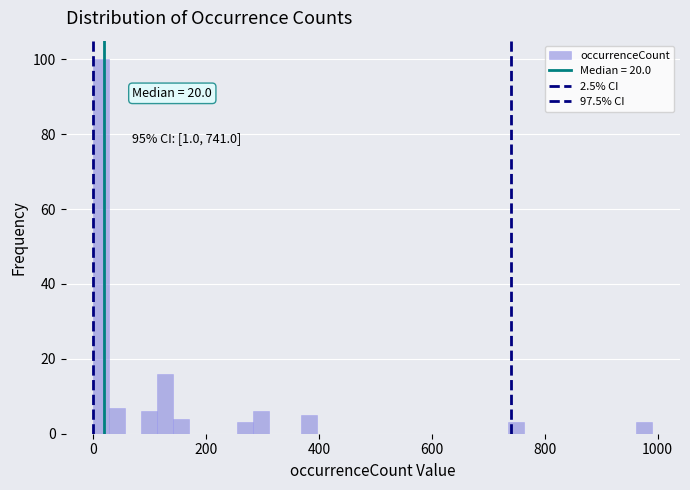

Read against the x-axis, roughly where is the centre of the tallest bar?

20